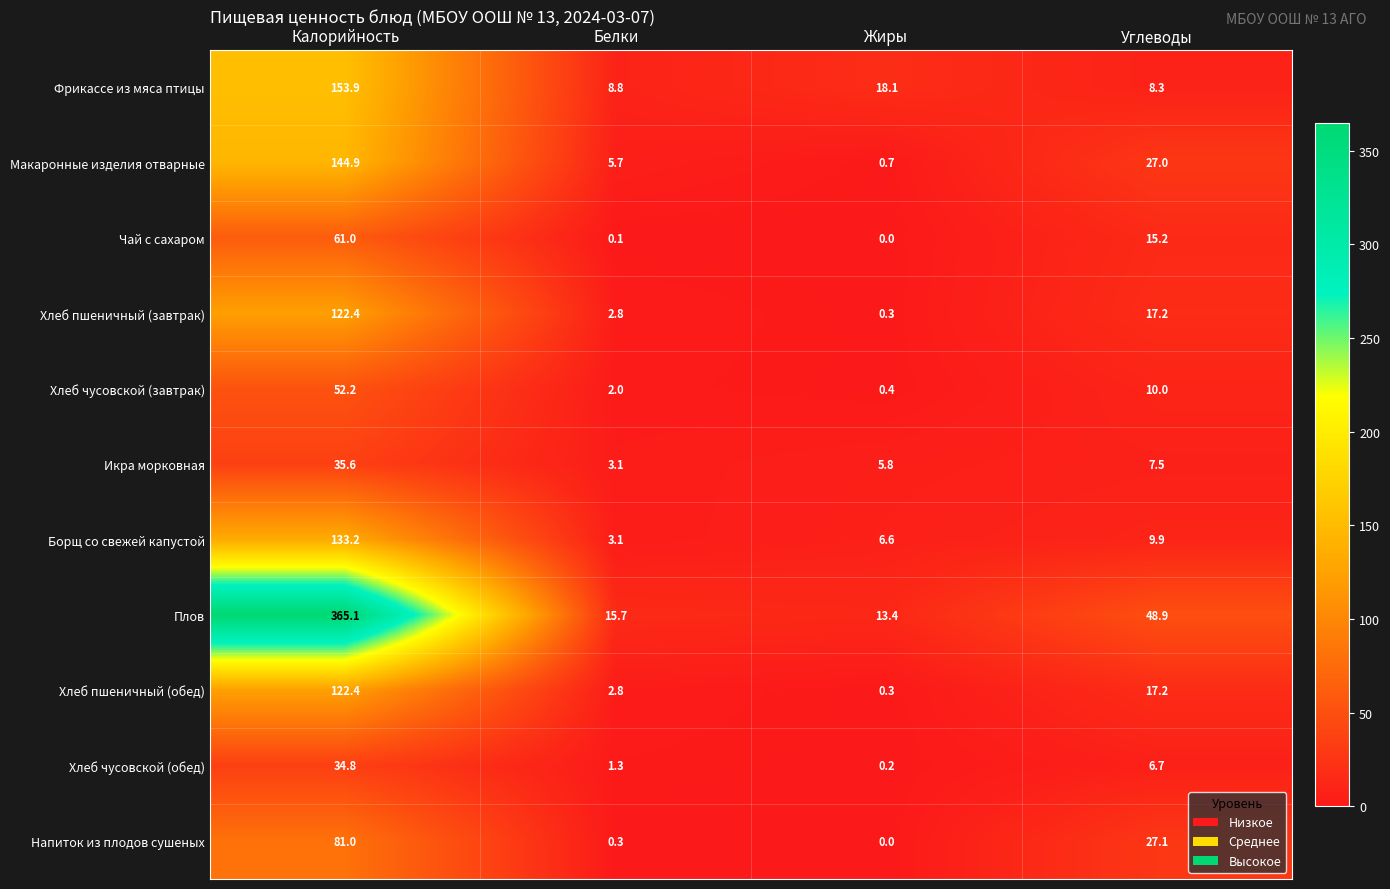

What is the difference between the second highest and minimum values in the Хлеб чусовской (обед) series?

6.5